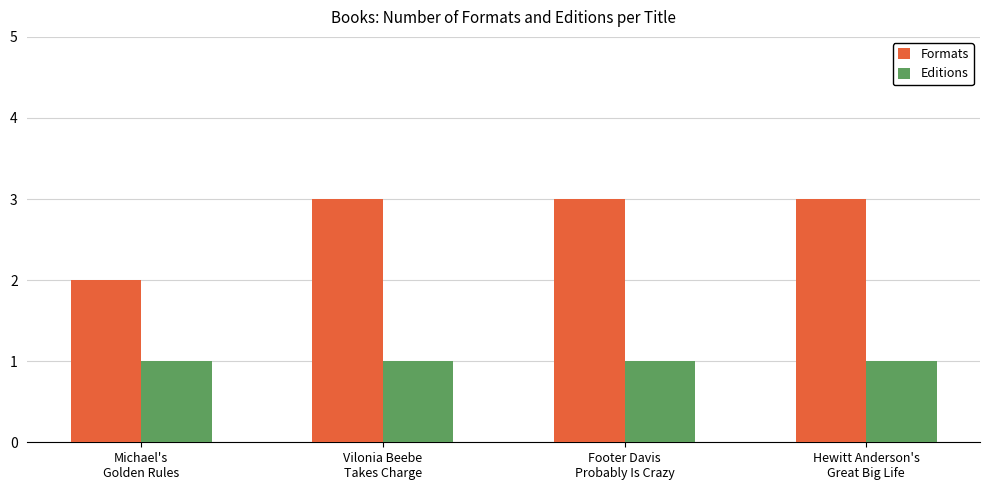

How many groups of bars are there?

4